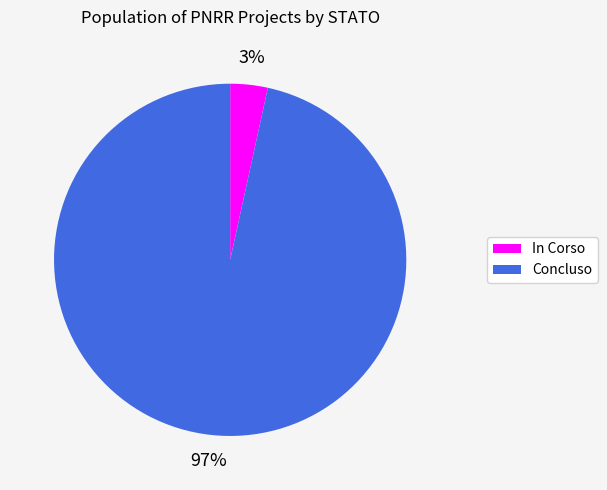

To the nearest percent, what is the average slice percentage?

50%